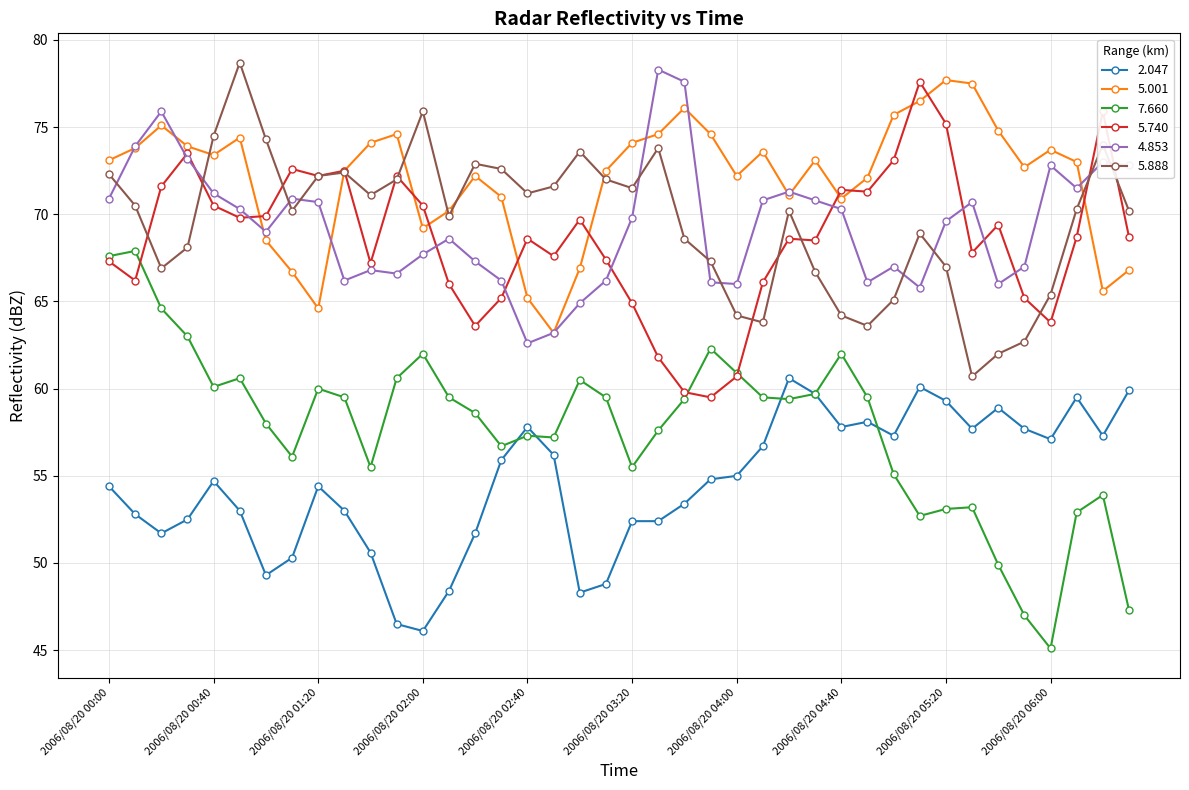

How many interior local peaks does the 5.888 series have?

9